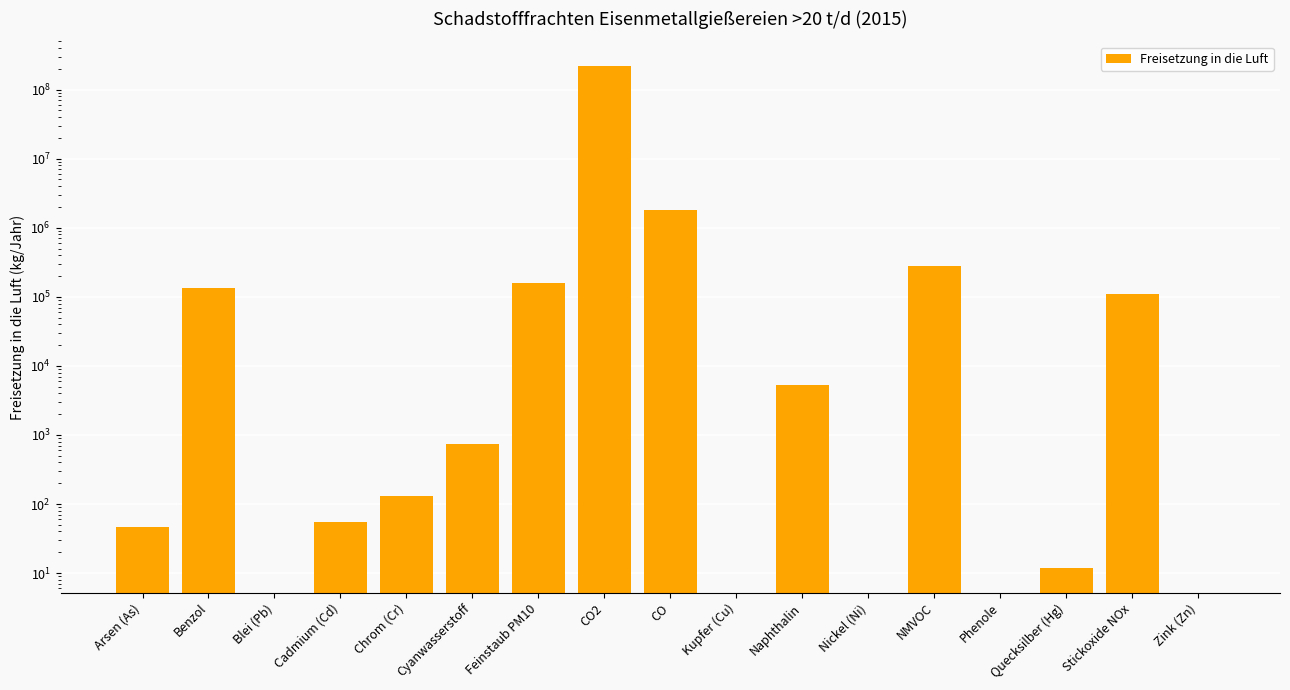

How many bars are there in total?

17